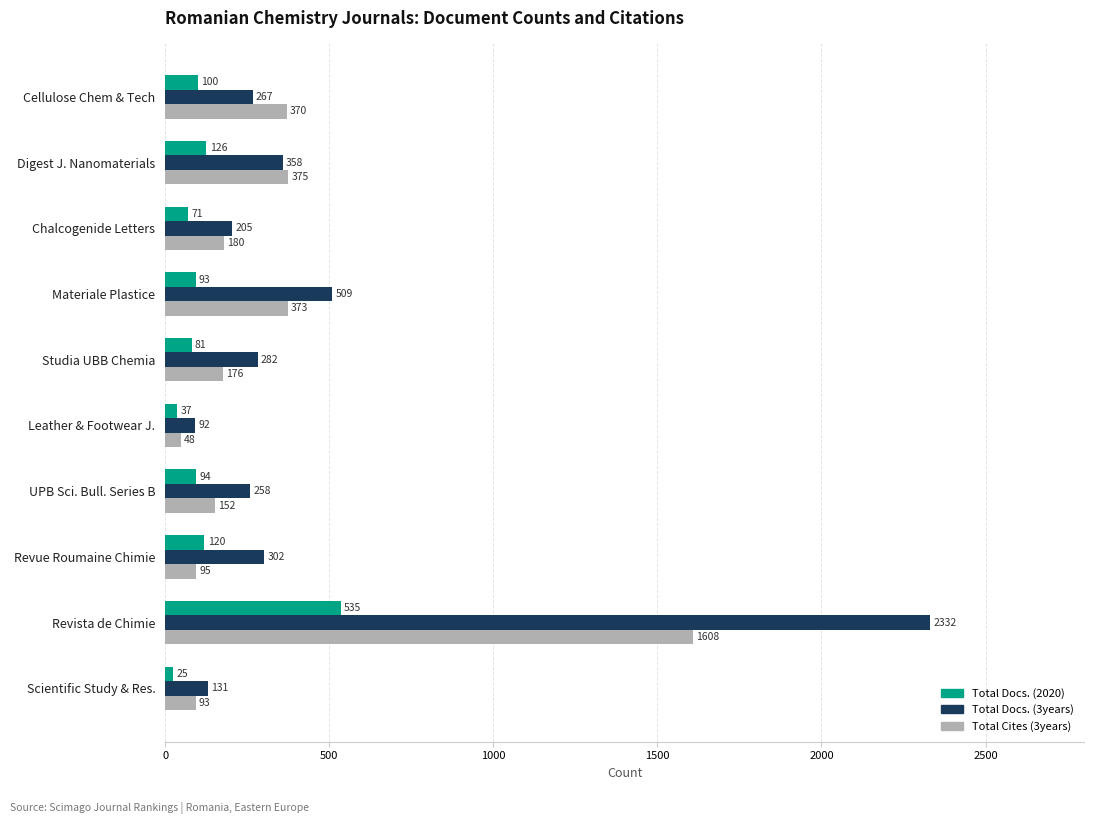

The Total Cites (3years) series shows 373 at Materiale Plastice. True or false?

True